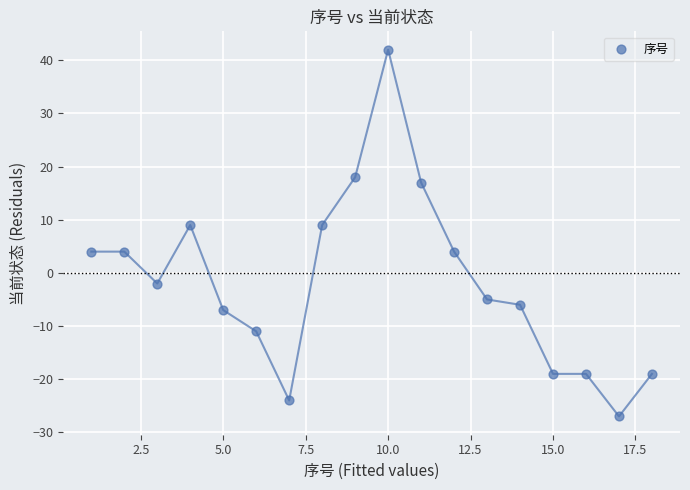

What is the range of Y values (max minus min)?

69